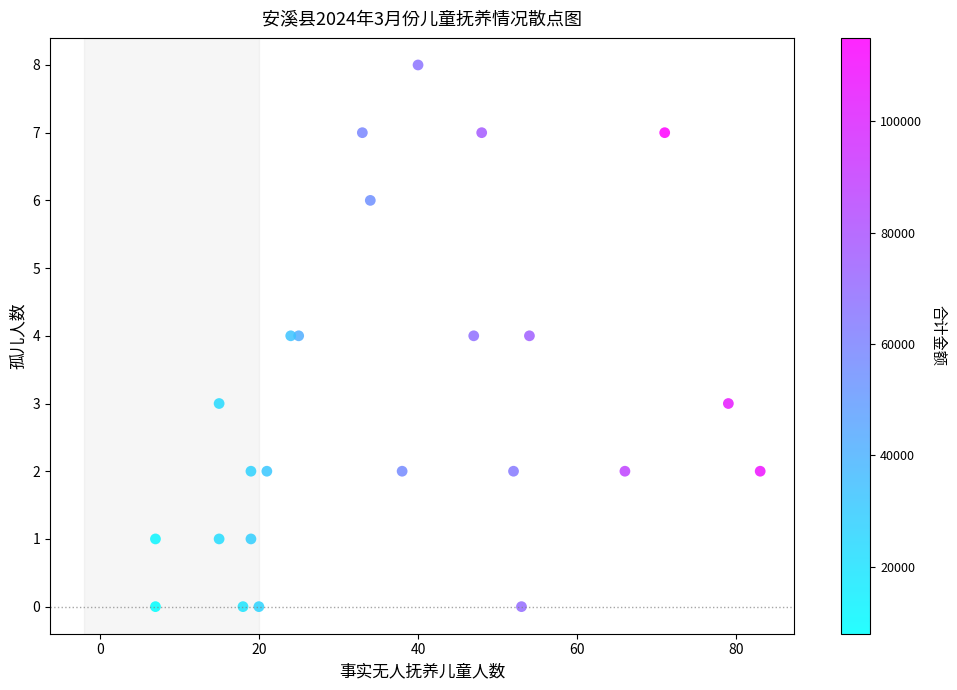

What is the range of X values (max minus min)?

76